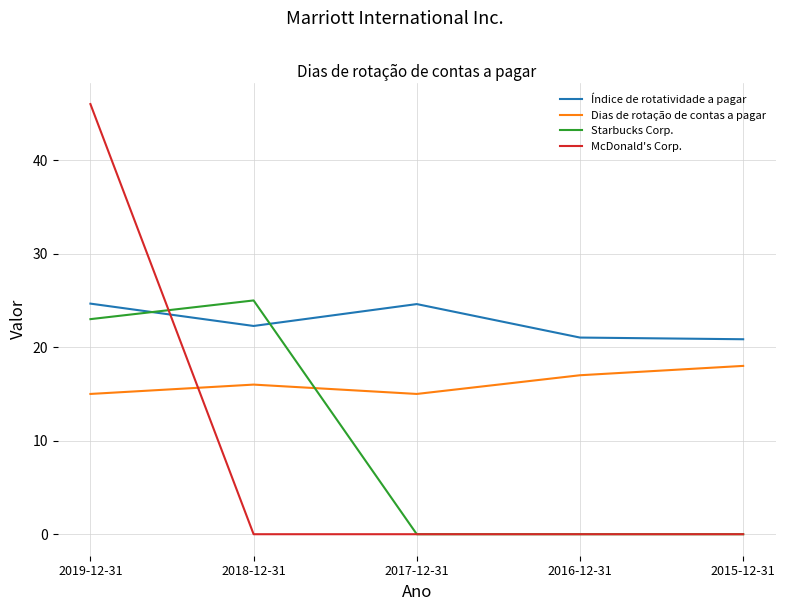

How many lines are shown in the chart?

4